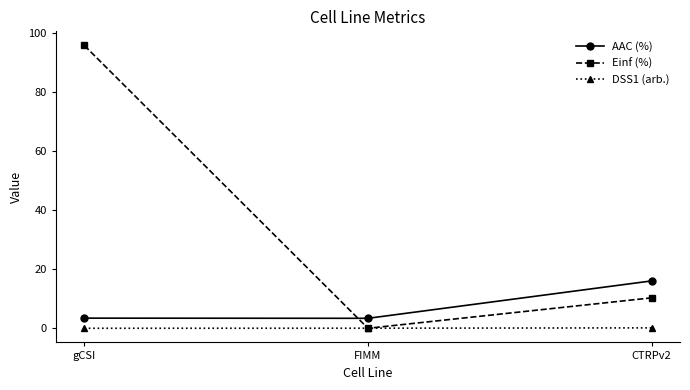

List the series in order of their overall mean, lowest first.

DSS1 (arb.), AAC (%), Einf (%)